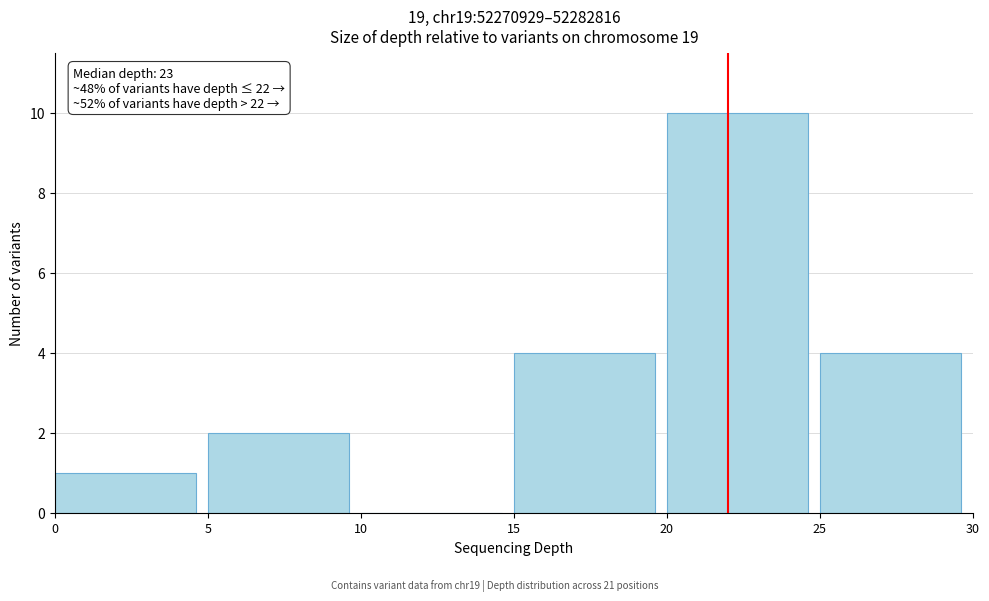

Which range on the x-axis has the tallest bar?

20 to 25